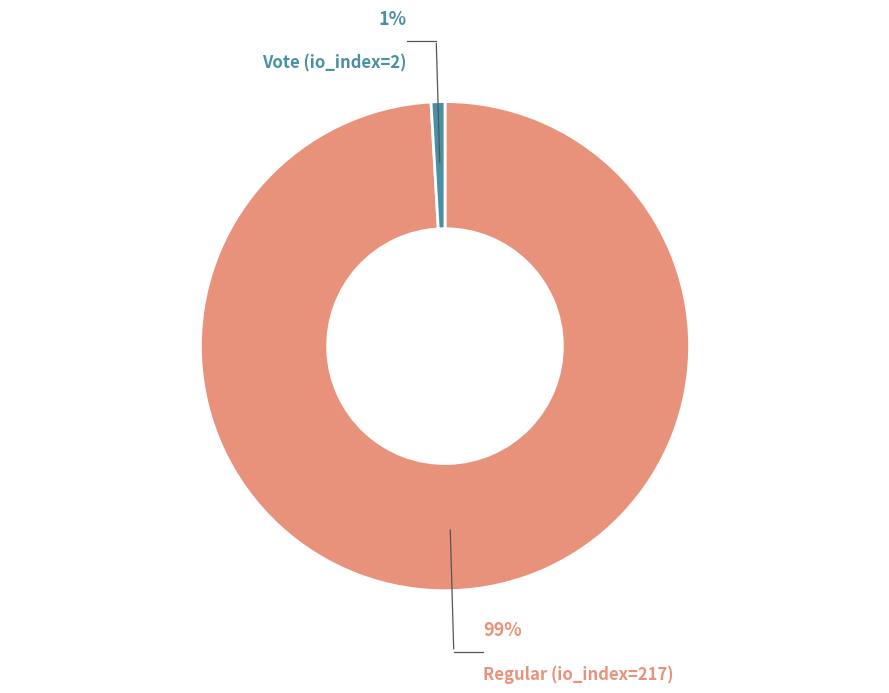

What percentage is the Vote (io_index=2) slice, to the nearest percent?

1%